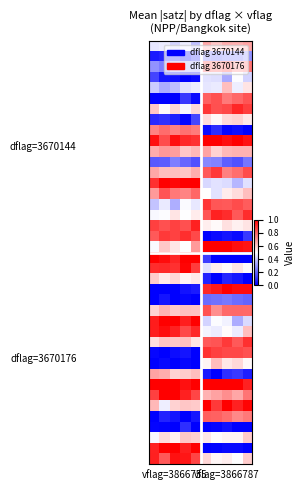

At how many categories does at least one series exceed 0?

10